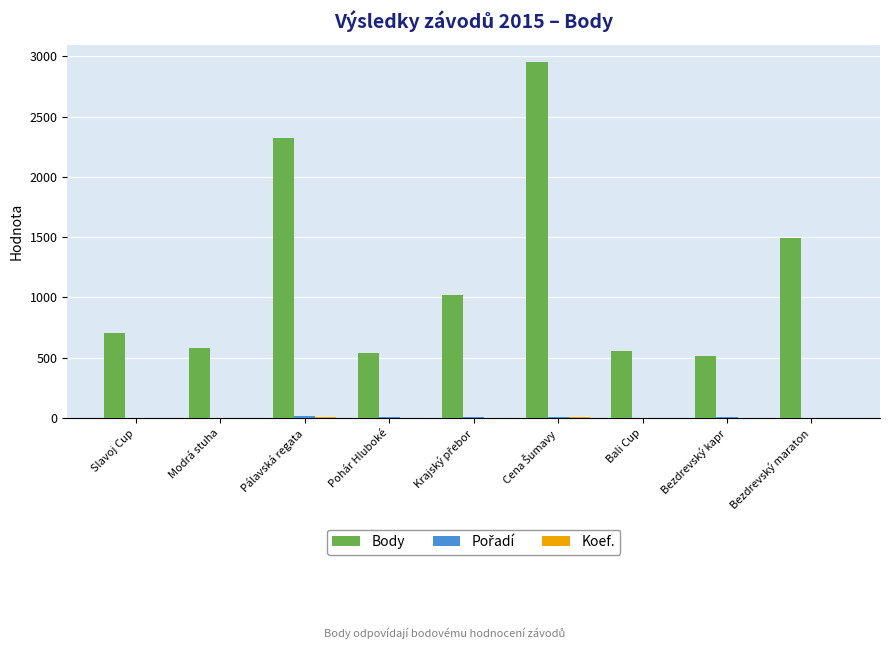

How many distinct data groups are displayed?

3